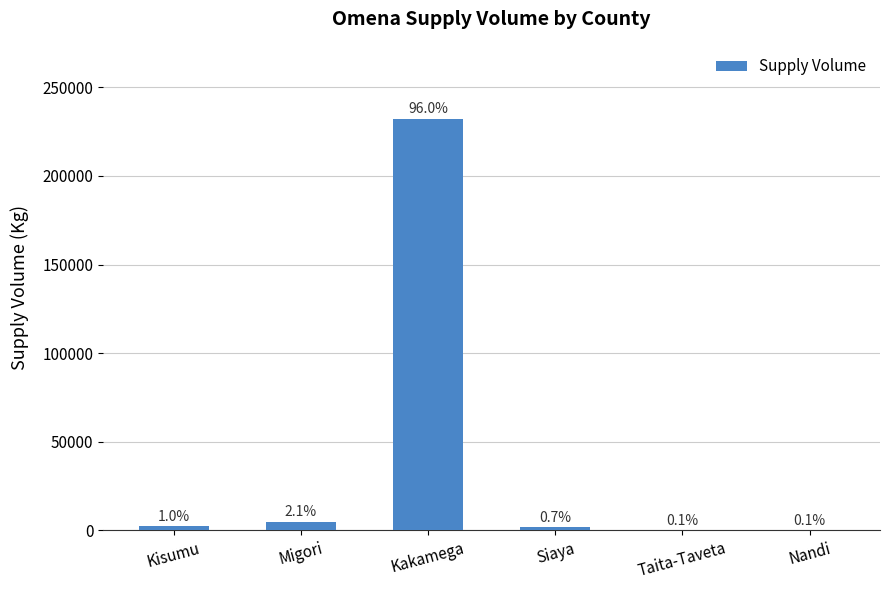

What position from the left is Migori?

2